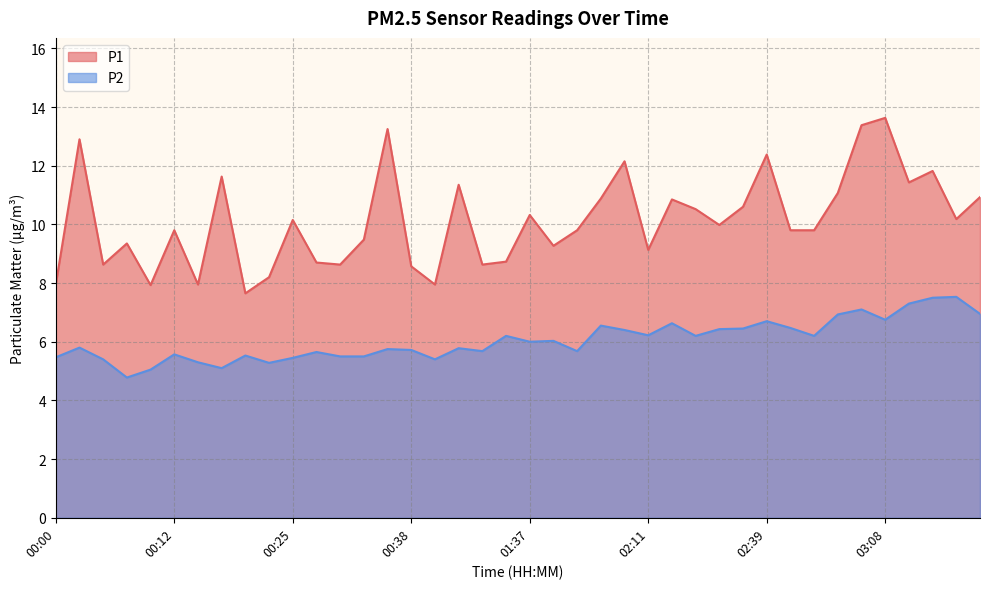

True or false: P2 and P1 intersect in this chart.

False